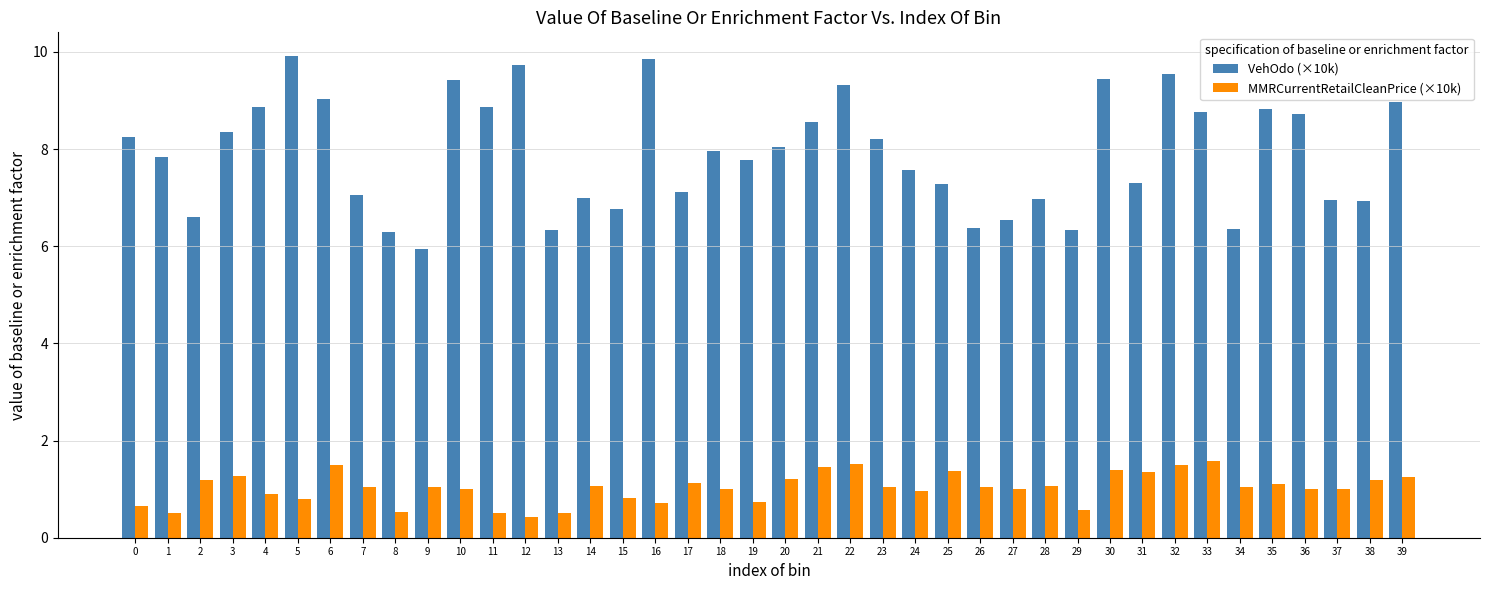

How many categories are shown in the chart?

40